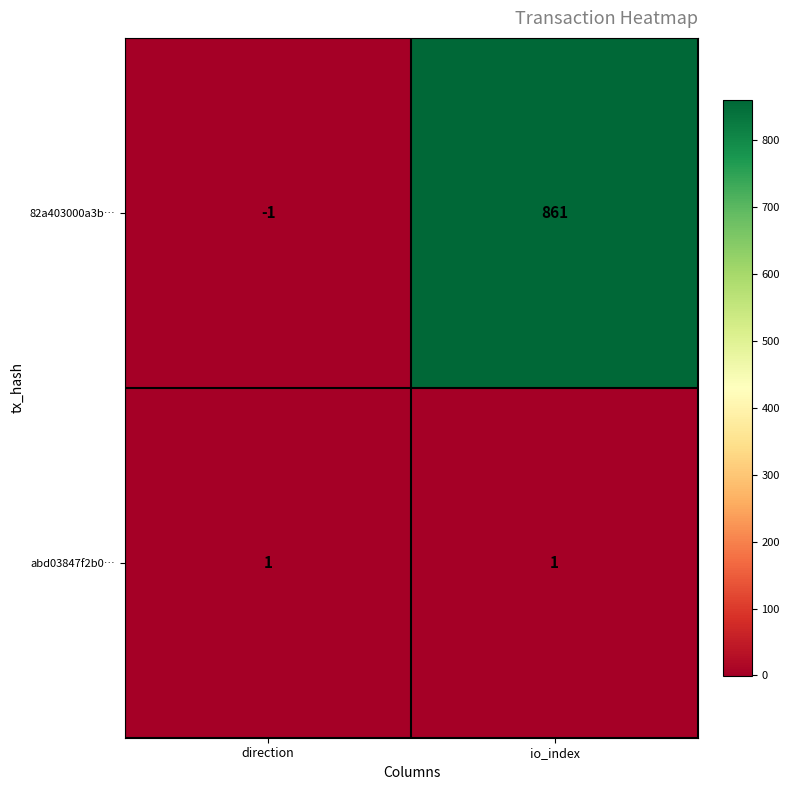

Which label corresponds to the largest value in the chart?

io_index